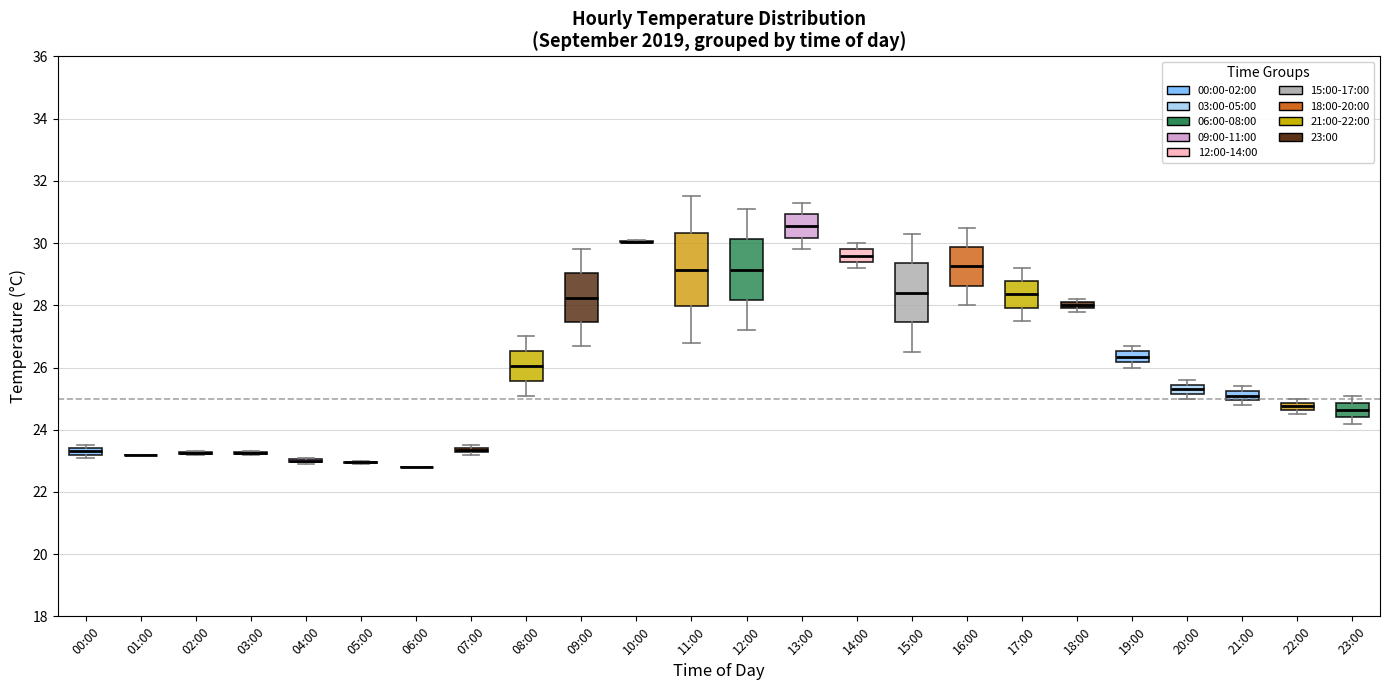

Where is the lower edge of the box for 16:00 on the y-axis? The values are not printed on the chart, so give them approximately, as read against the axis.

28.6